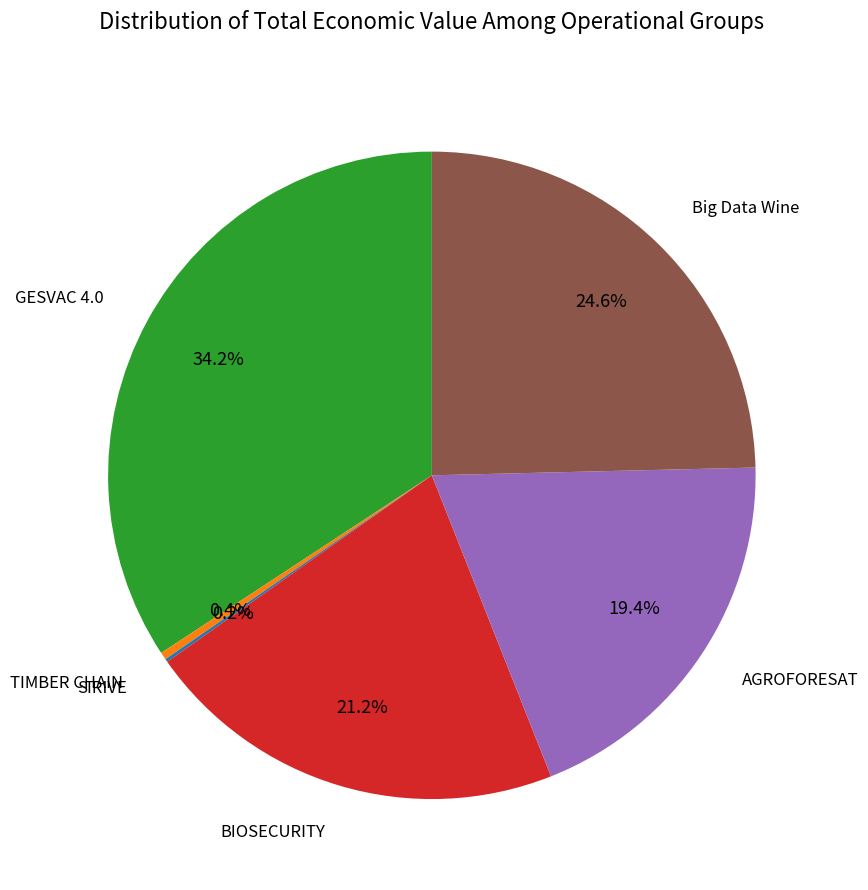

Does any single category account for the majority?

No